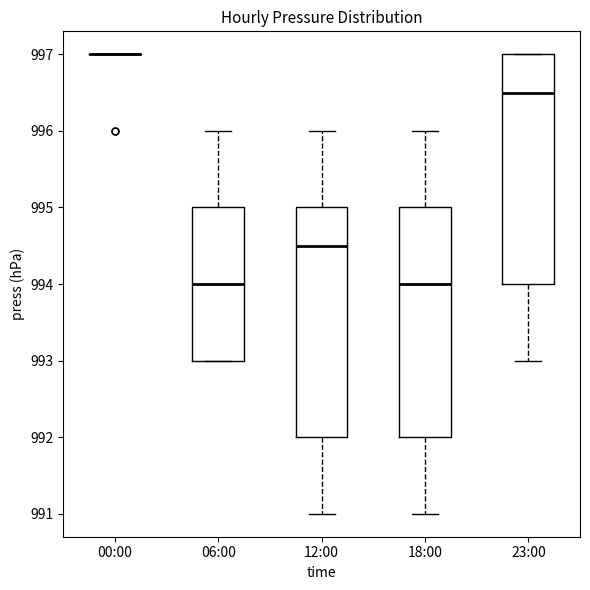

Where does the upper whisker of the box for 06:00 end on the y-axis? The values are not printed on the chart, so give them approximately, as read against the axis.

996.0